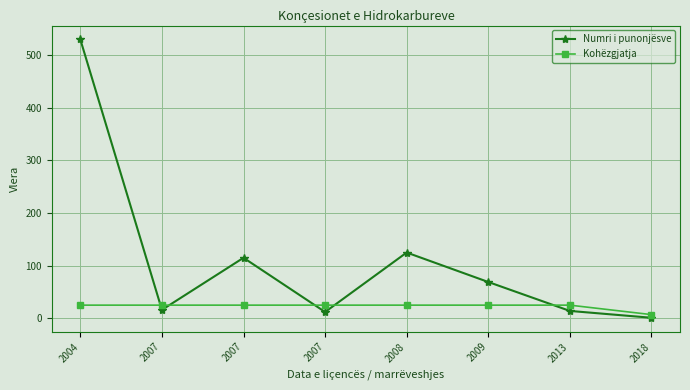

Reading left to right, transcribe all the data shown in this chart.

Numri i punonjësve: 530	16	115	12	125	69	14	1
Kohëzgjatja: 25	25	25	25	25	25	25	7